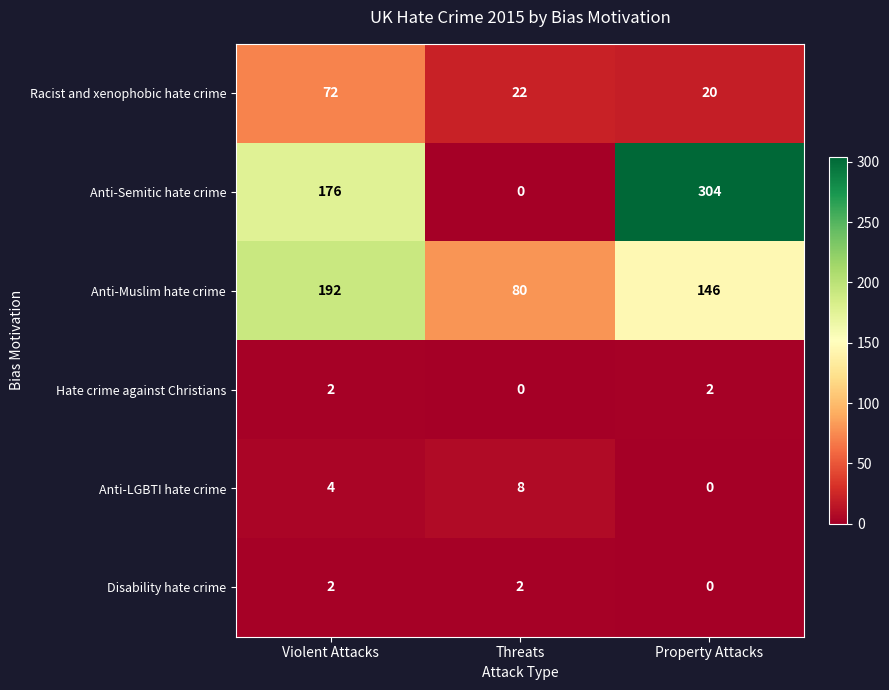

Where is Anti-Semitic hate crime nearest to the value 152?

Violent Attacks